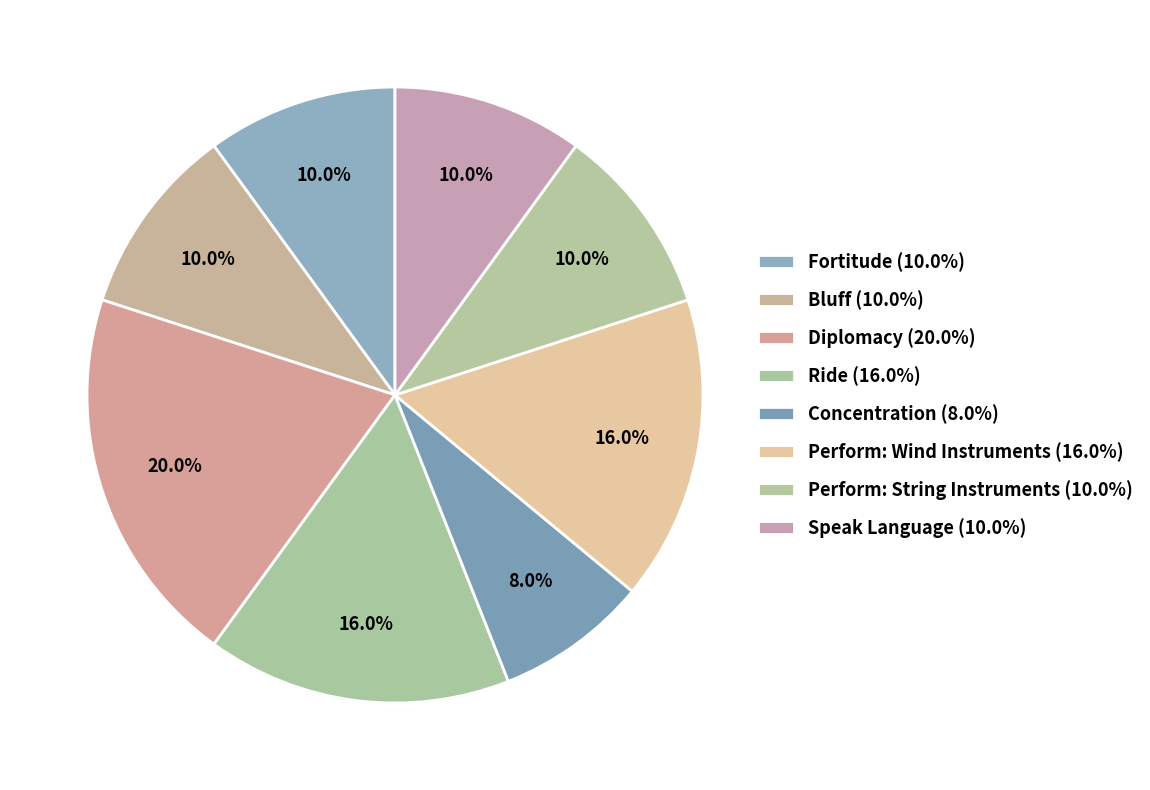

How many segments does this pie chart have?

8